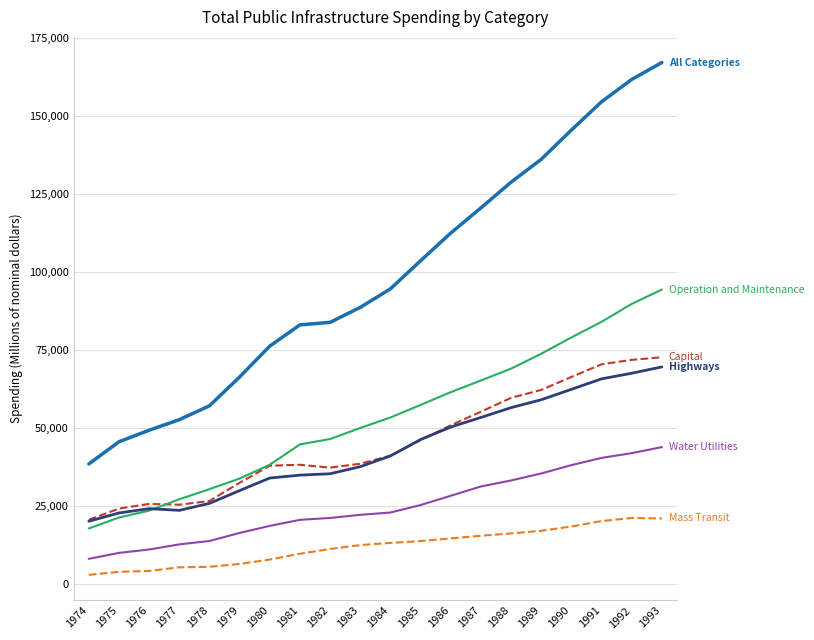

What is the maximum value shown in the chart?

167107